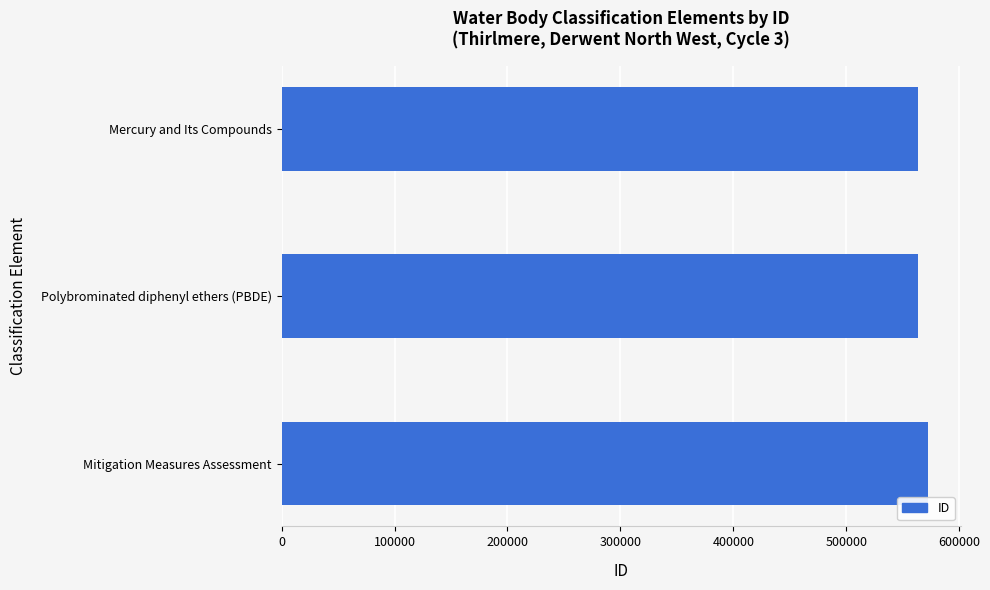

What is the minimum value shown in the chart?

563754